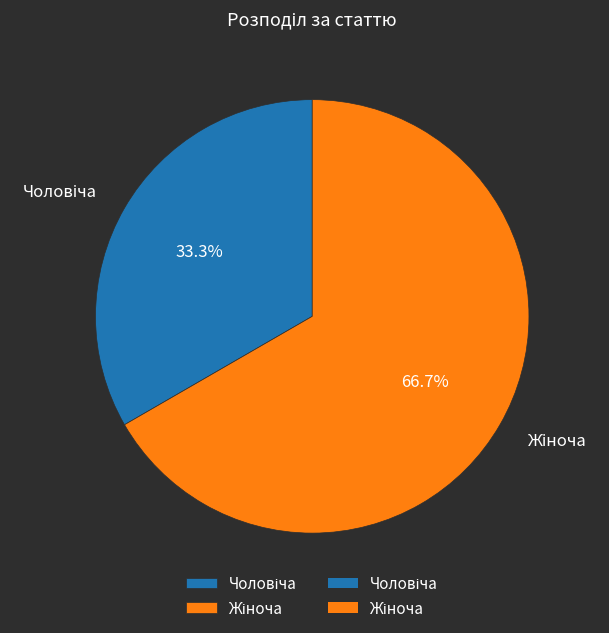

How many segments does this pie chart have?

2